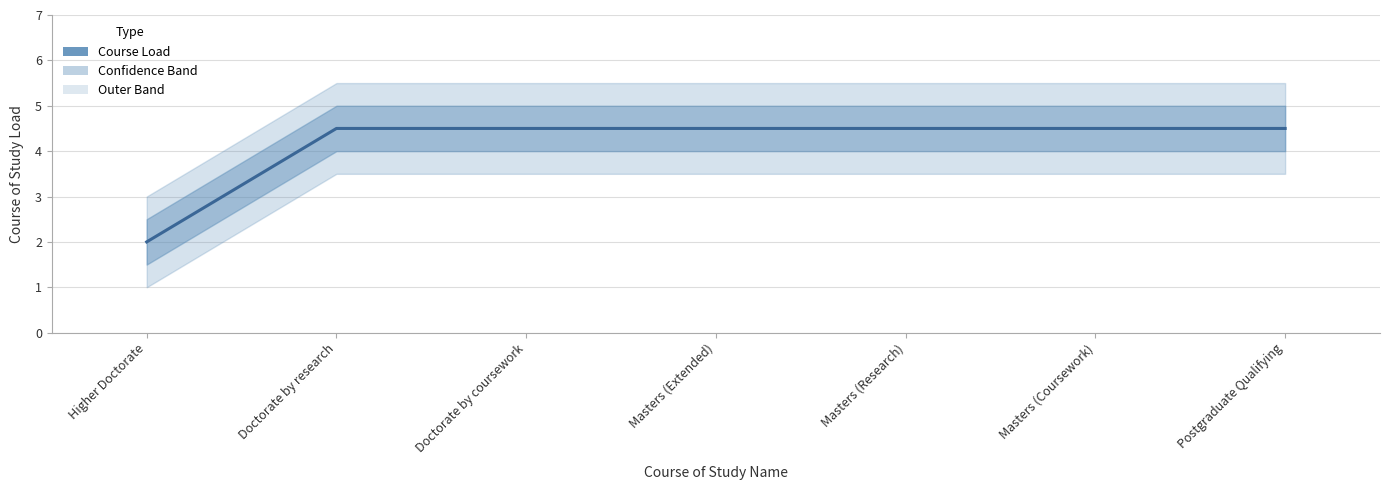

What is the label of the 2nd point from the left?

Doctorate by research